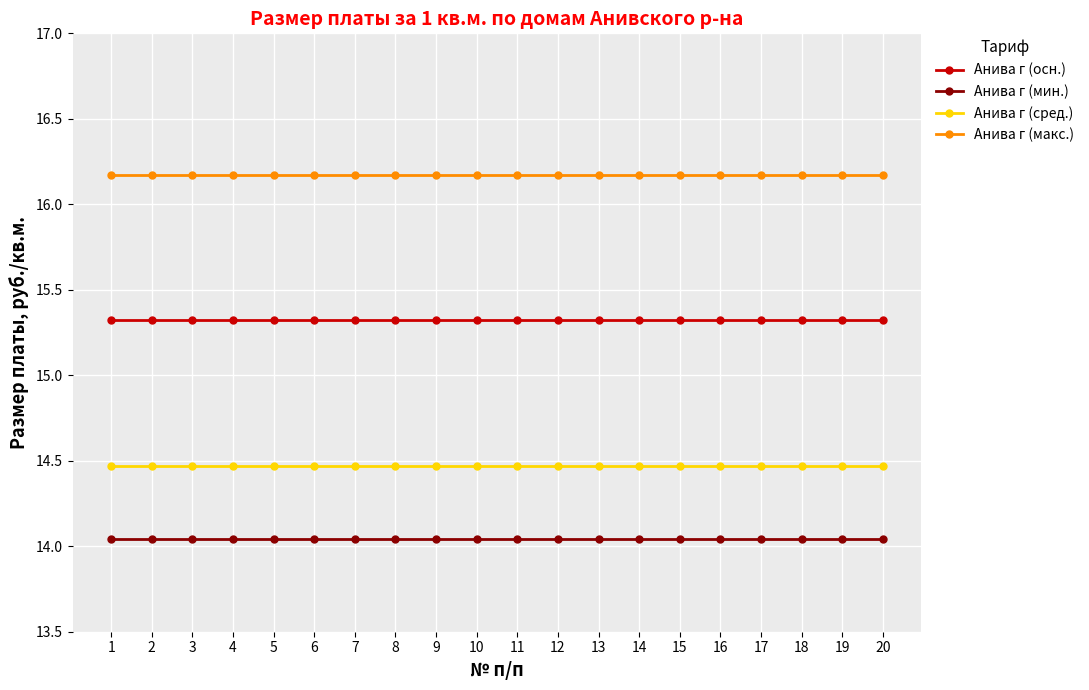

Does the chart have visible grid lines?

Yes